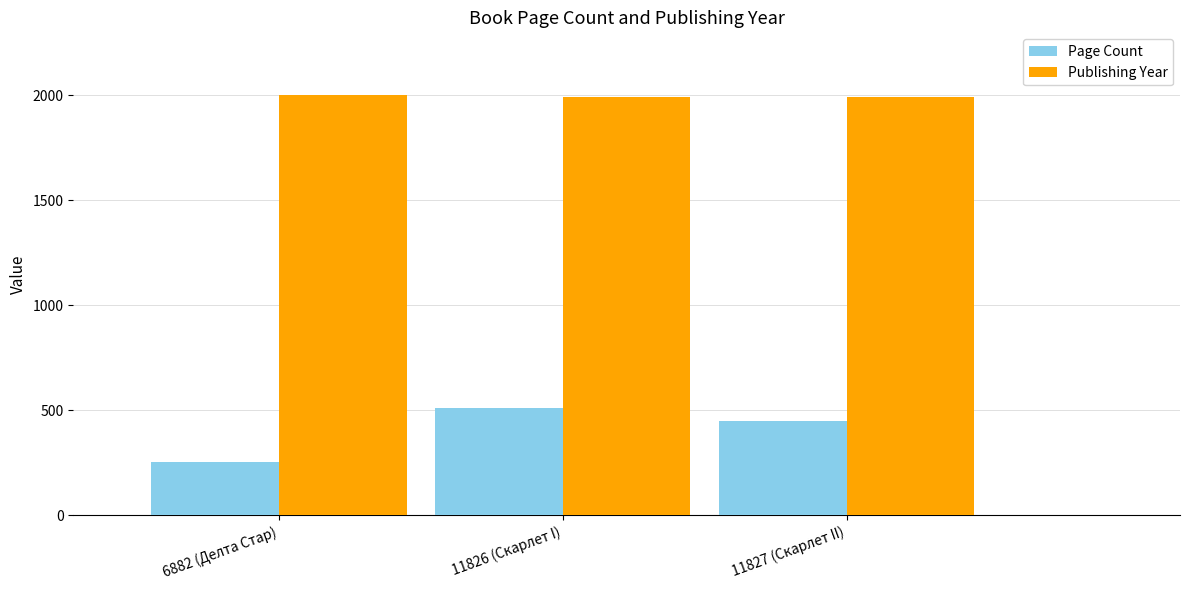

At which label does Page Count first exceed 448?

11826 (Скарлет I)